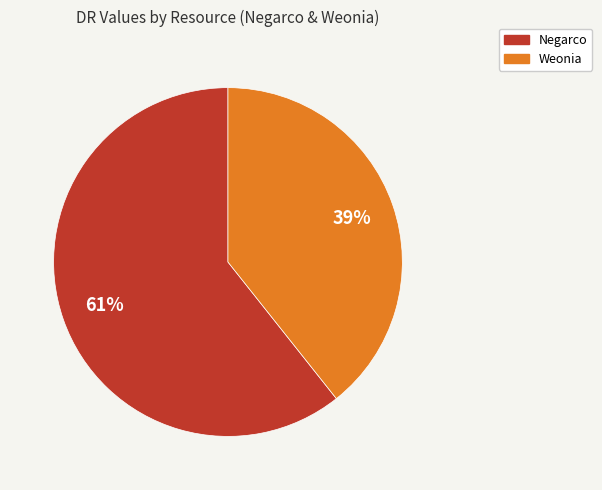

Combined, do Weonia and Negarco account for over 50%?

Yes